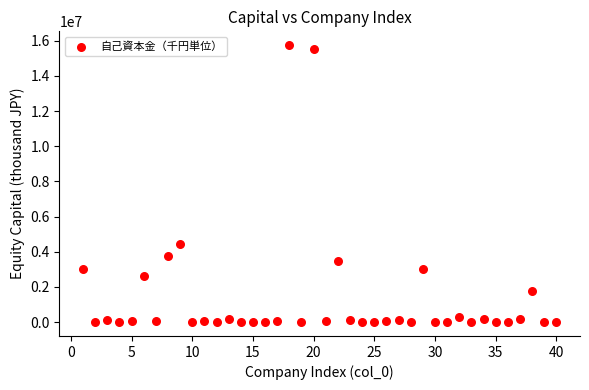

What is the range of X values (max minus min)?

39